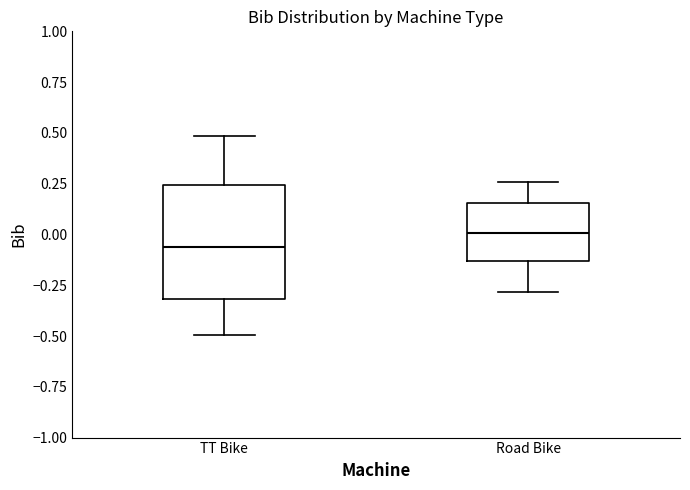

Where is the lower edge of the box for Road Bike on the y-axis? The values are not printed on the chart, so give them approximately, as read against the axis.

-0.15